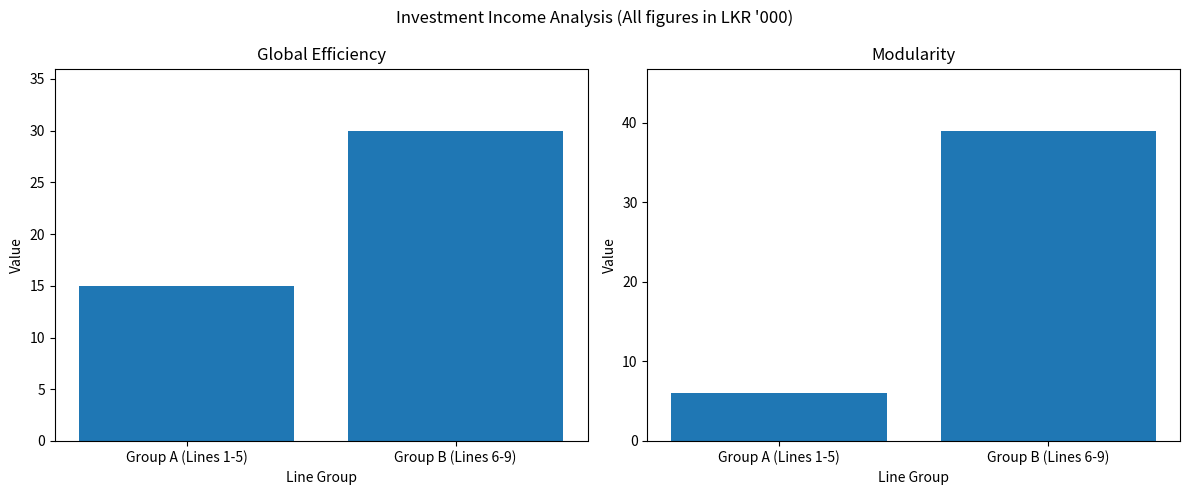

What is the average value of the Global Efficiency series?

22